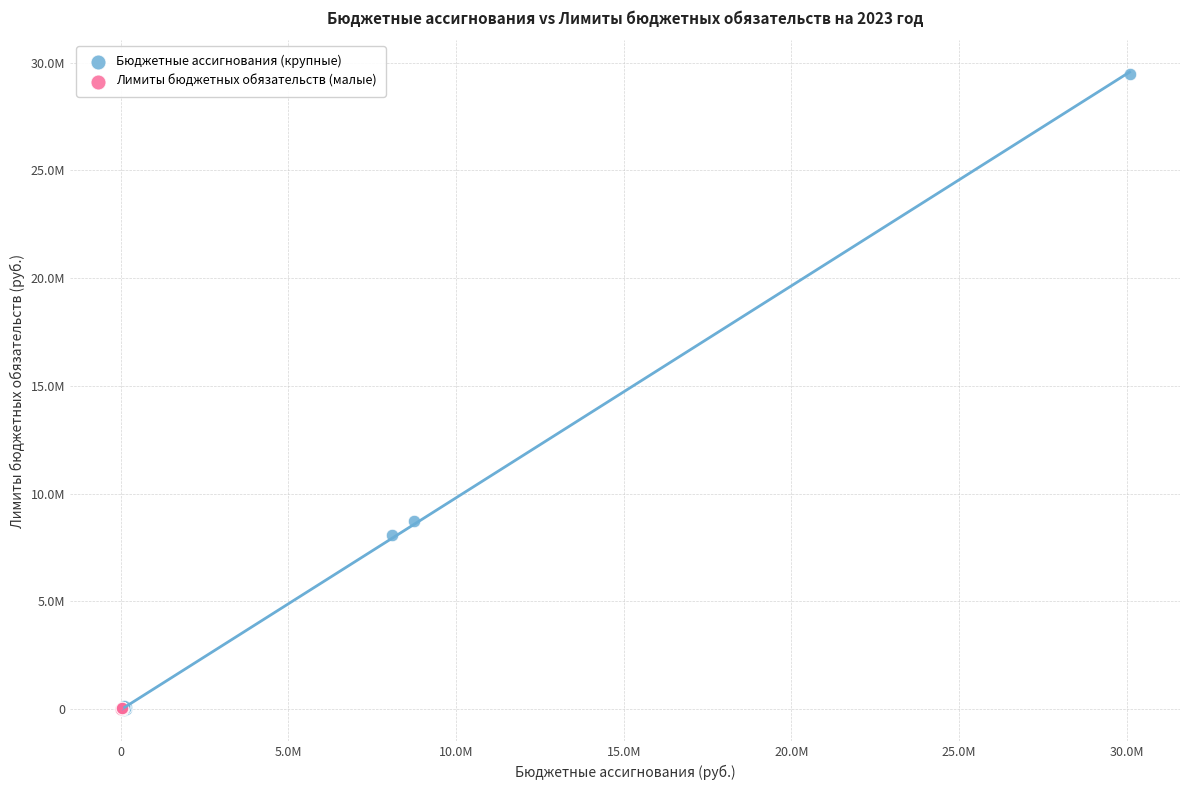

What are all the series names shown in the legend?

Бюджетные ассигнования (крупные), Лимиты бюджетных обязательств (малые)